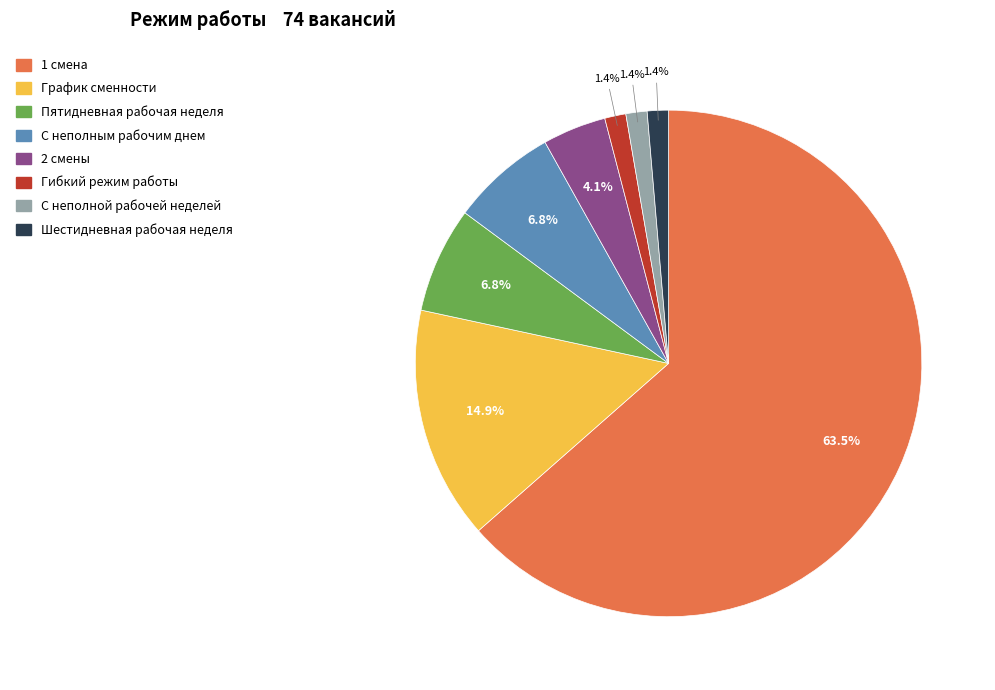

Does any single category account for the majority?

Yes